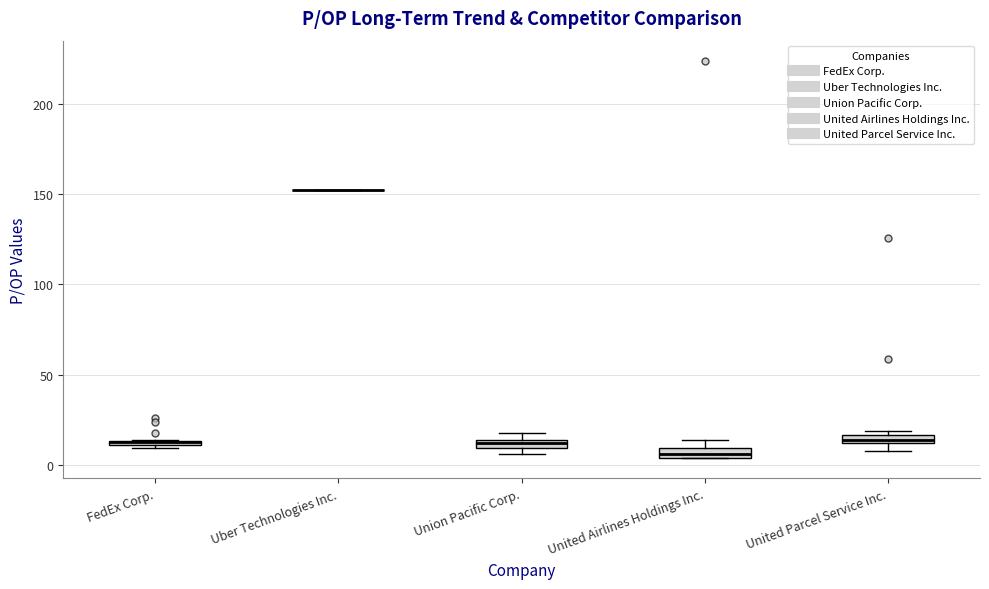

Where is the upper edge of the box for United Parcel Service Inc. on the y-axis? The values are not printed on the chart, so give them approximately, as read against the axis.

15